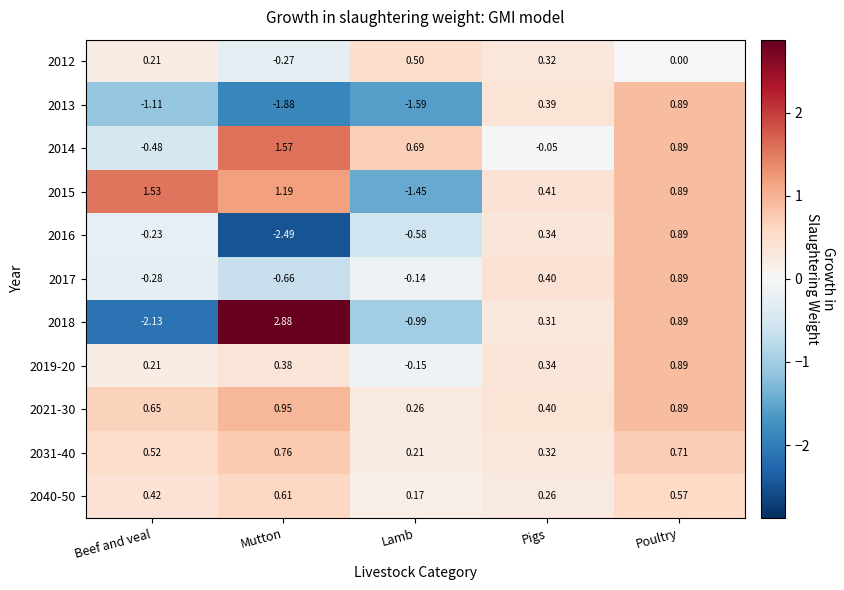

How many categories are shown in the chart?

5